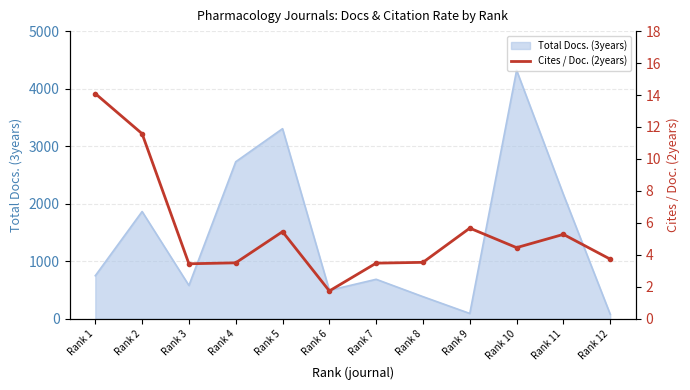

Where does the data first go above 4?

Rank 1